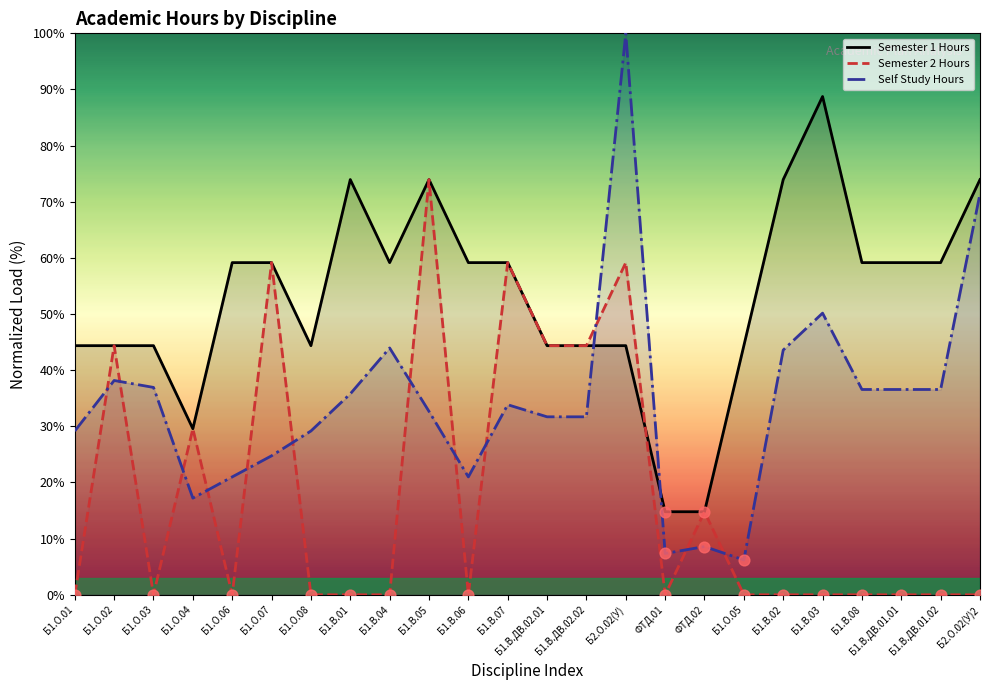

Is the value of Semester 1 Hours at Б1.О.07 greater than the value of Semester 2 Hours at Б1.В.01?

Yes